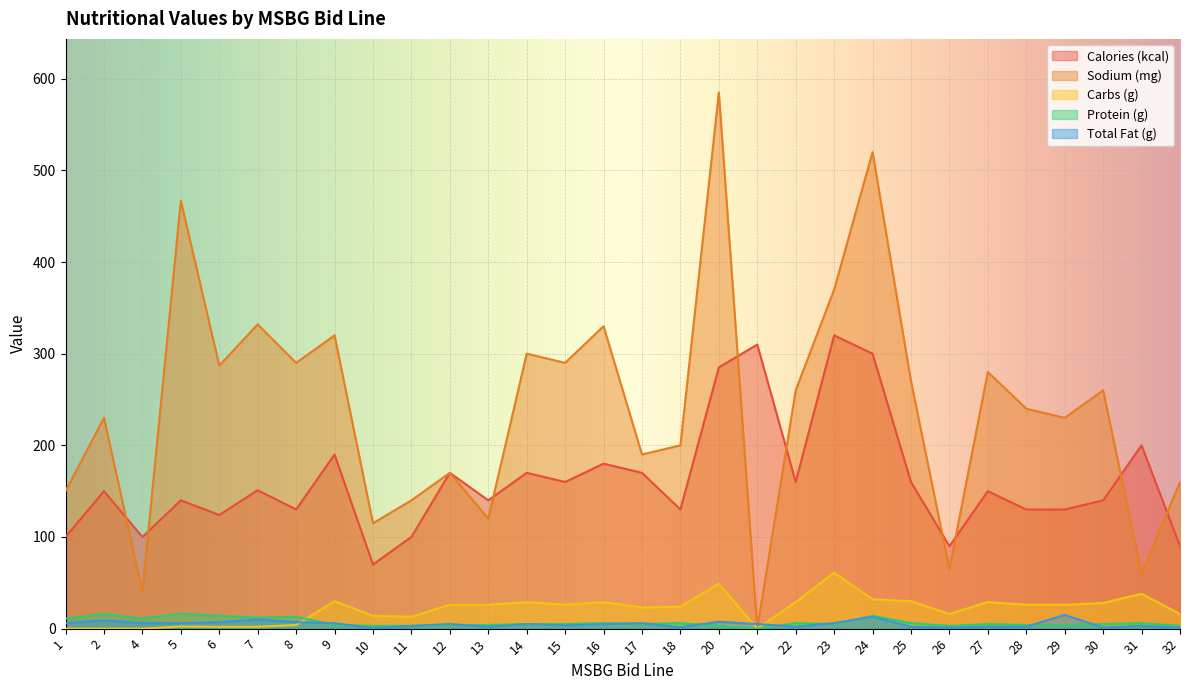

Reading left to right, transcribe all the data shown in this chart.

Calories (kcal): 1=100.0	2=150.0	4=100.0	5=140.0	6=124.0	7=151.0	8=130.0	9=190.0	10=70.0	11=100.0	12=170.0	13=140.0	14=170.0	15=160.0	16=180.0	17=170.0	18=130.0	20=285.0	21=310.0	22=160.0	23=320.0	24=300.0	25=160.0	26=90.0	27=150.0	28=130.0	29=130.0	30=140.0	31=200.0	32=90.0
Sodium (mg): 1=150.0	2=230.0	4=40.0	5=467.0	6=287.0	7=332.0	8=290.0	9=320.0	10=115.0	11=140.0	12=170.0	13=120.0	14=300.0	15=290.0	16=330.0	17=190.0	18=200.0	20=585.0	21=0.0	22=260.0	23=370.0	24=520.0	25=270.0	26=65.0	27=280.0	28=240.0	29=230.0	30=260.0	31=60.0	32=160.0
Carbs (g): 1=0.0	2=0.0	4=0.0	5=2.3	6=2.0	7=2.0	8=4.0	9=30.0	10=14.0	11=13.0	12=26.0	13=26.0	14=29.0	15=26.0	16=29.0	17=23.0	18=24.0	20=49.0	21=0.0	22=29.0	23=61.0	24=32.0	25=30.0	26=16.0	27=29.0	28=26.0	29=26.0	30=28.0	31=38.0	32=16.0
Protein (g): 1=11.0	2=16.0	4=11.0	5=16.4	6=14.0	7=12.0	8=13.0	9=4.0	10=3.0	11=3.0	12=4.0	13=4.0	14=5.0	15=5.0	16=6.0	17=5.0	18=6.0	20=3.0	21=0.0	22=6.0	23=5.0	24=14.0	25=6.0	26=3.0	27=5.0	28=4.0	29=4.0	30=5.0	31=6.0	32=3.0
Total Fat (g): 1=6.0	2=9.0	4=6.0	5=5.9	6=7.0	7=10.0	8=7.0	9=6.0	10=0.5	11=3.0	12=5.0	13=2.0	14=5.0	15=3.5	16=5.0	17=6.0	18=1.5	20=7.5	21=5.0	22=2.0	23=6.0	24=13.0	25=2.0	26=1.0	27=2.0	28=2.0	29=15.0	30=1.0	31=3.0	32=1.0